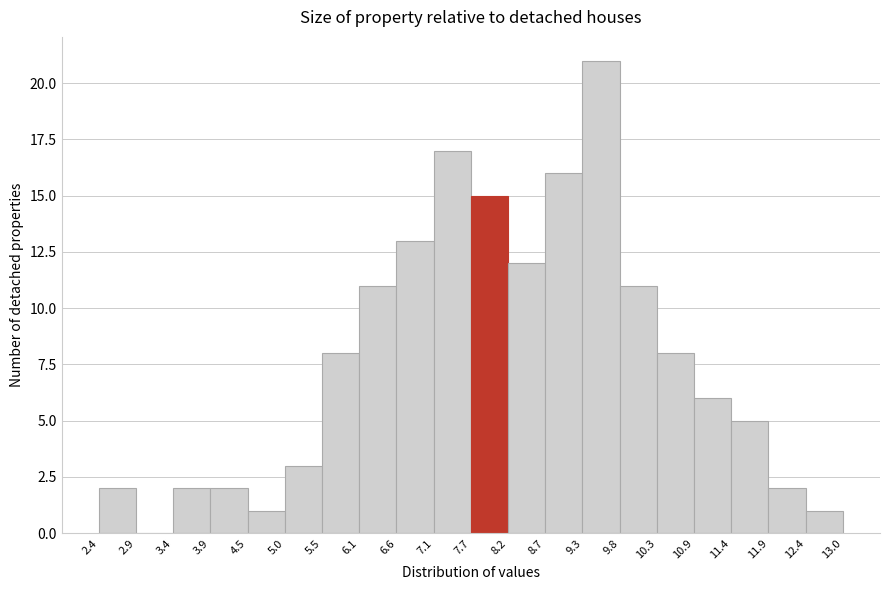

How tall is the bar that spans 7.1 to 7.7 on the x-axis? The values are not printed on the chart, so give them approximately, as read against the axis.

17